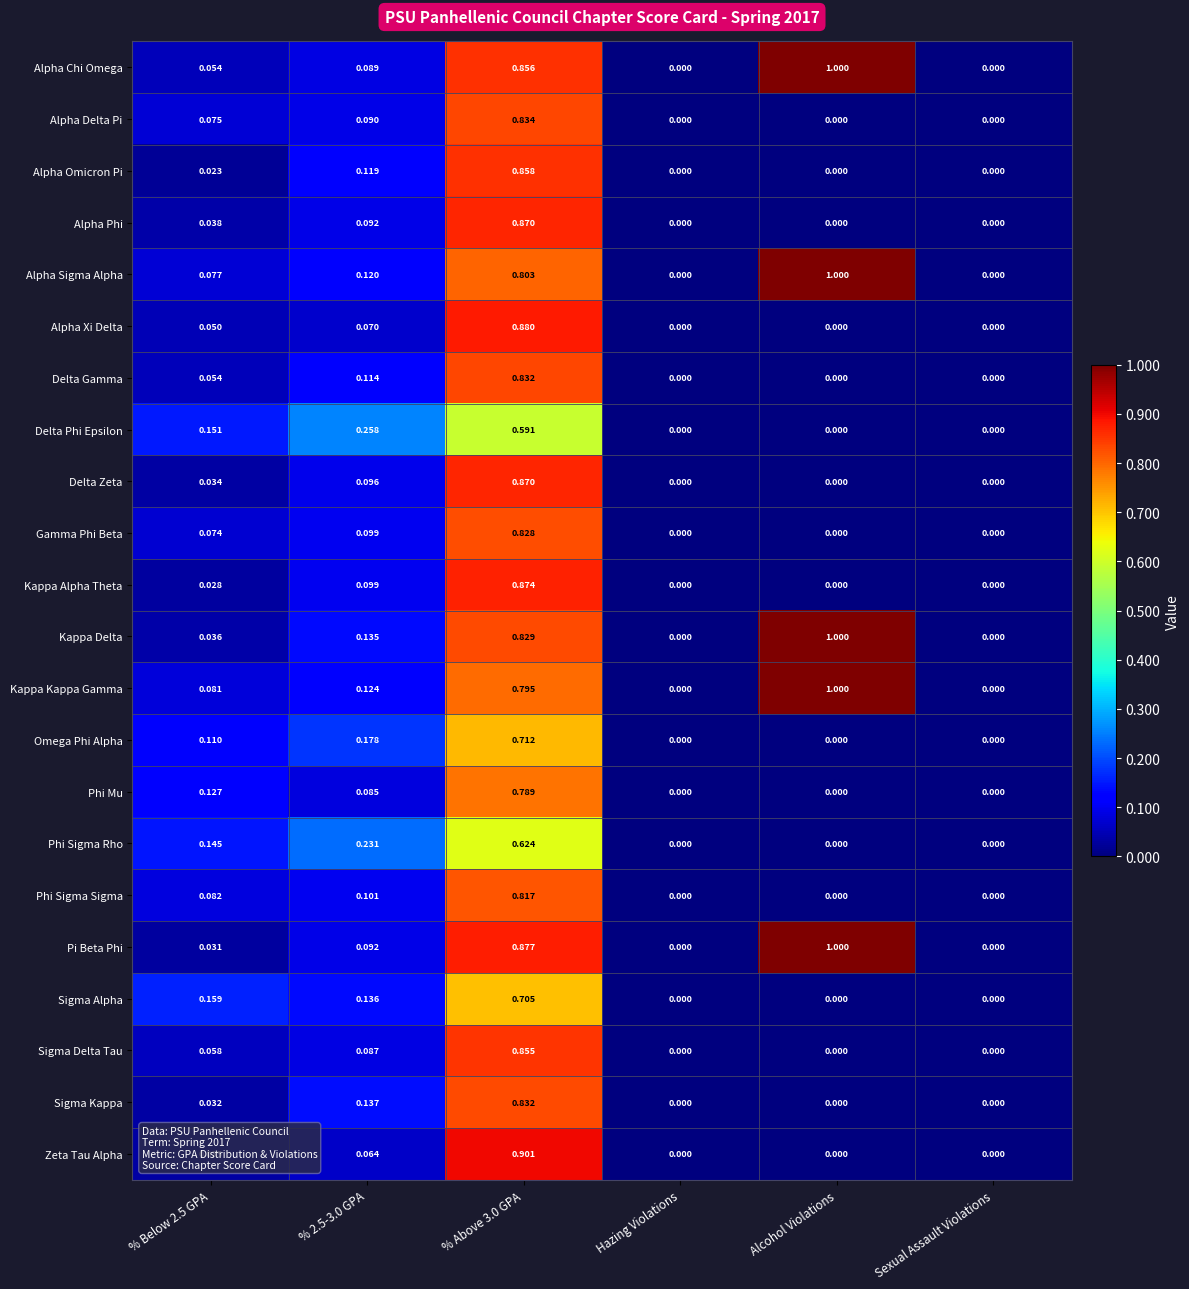

Which series changed the most between % 2.5-3.0 GPA and Alcohol Violations?

Alpha Chi Omega